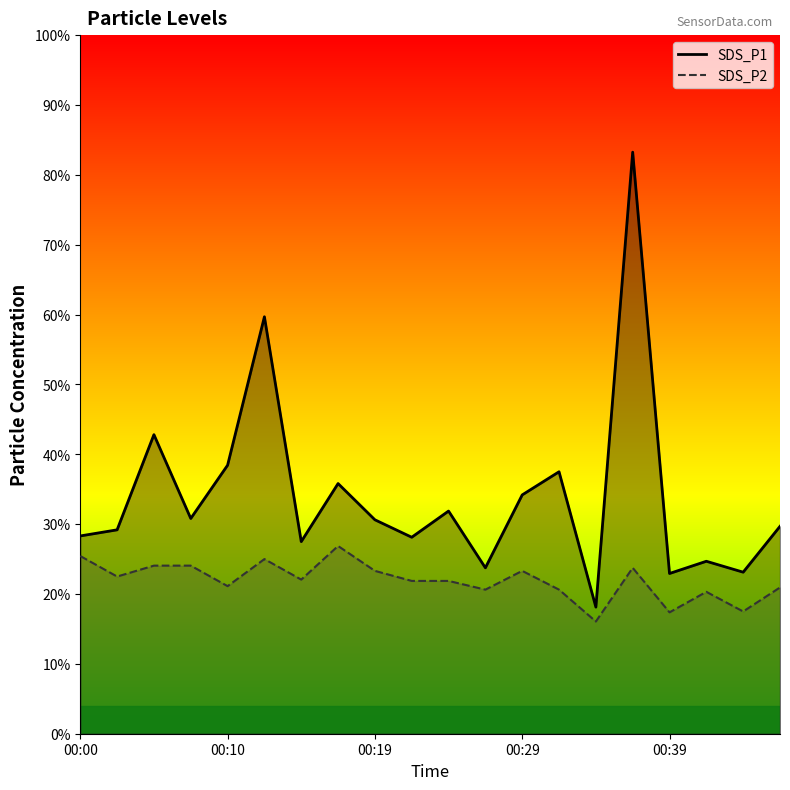

Between 00:00 and 00:15, which series saw the biggest shift?

SDS_P2